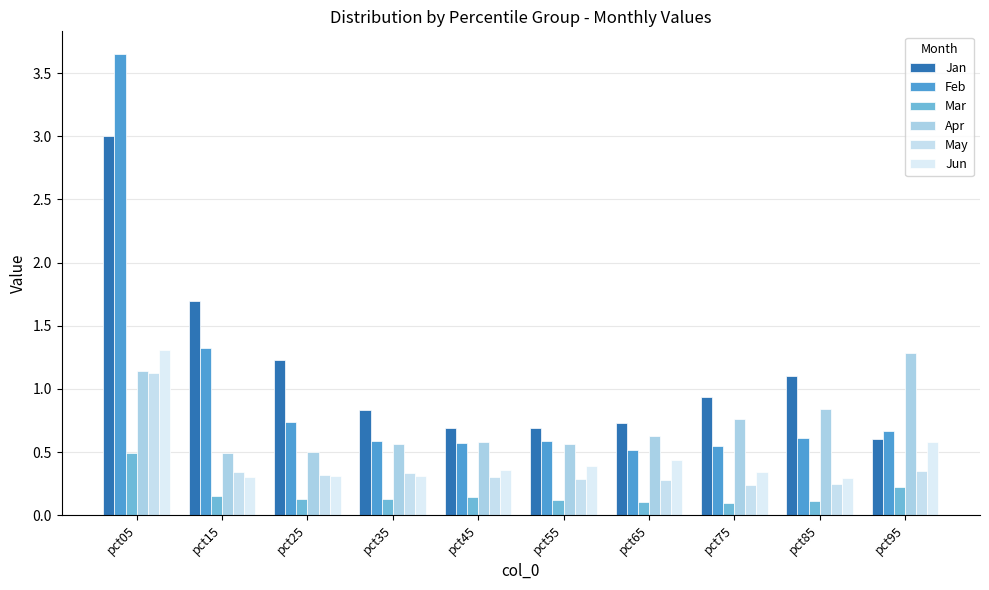

Rank the series at pct85 from highest to lowest value.

Jan, Apr, Feb, Jun, May, Mar